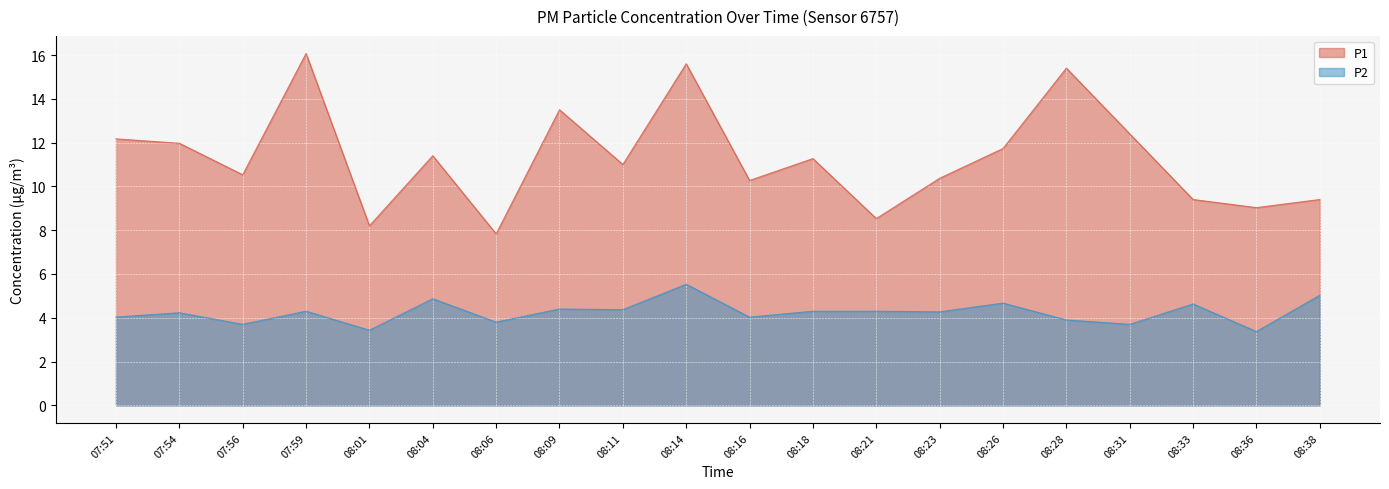

What is the difference between the maximum and minimum values in the P1 series?

8.2